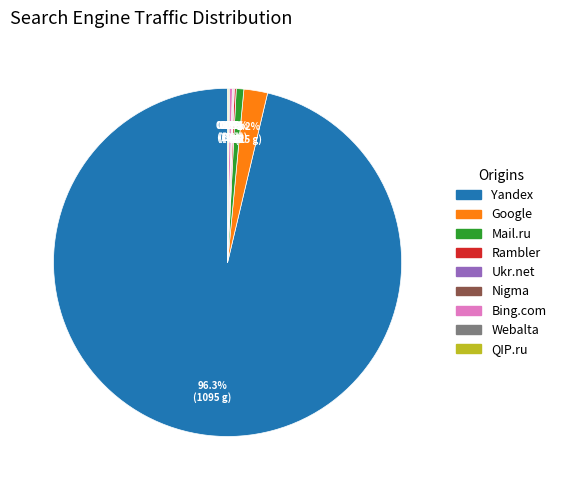

Is Yandex the majority of the pie?

Yes